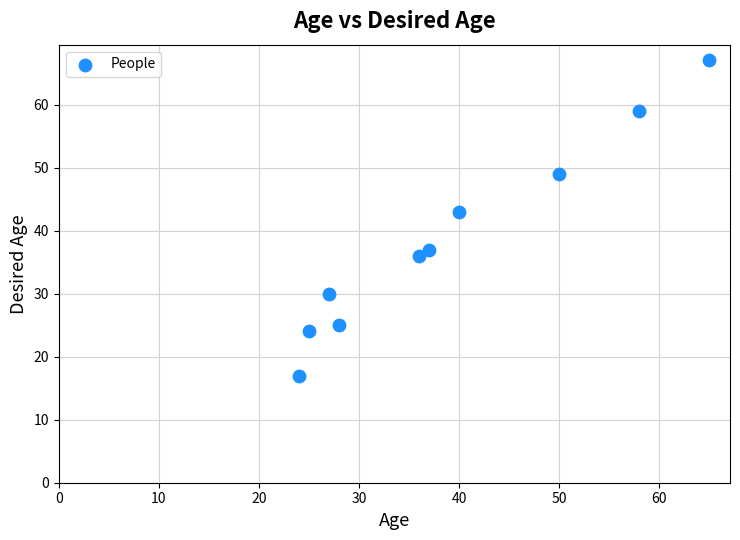

What Y value in the scatter plot is closest to 42?

43